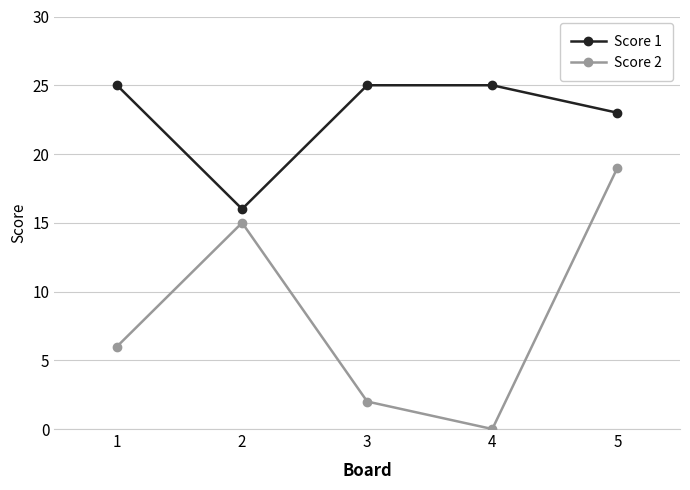

Rank the series at 4 from highest to lowest value.

Score 1, Score 2